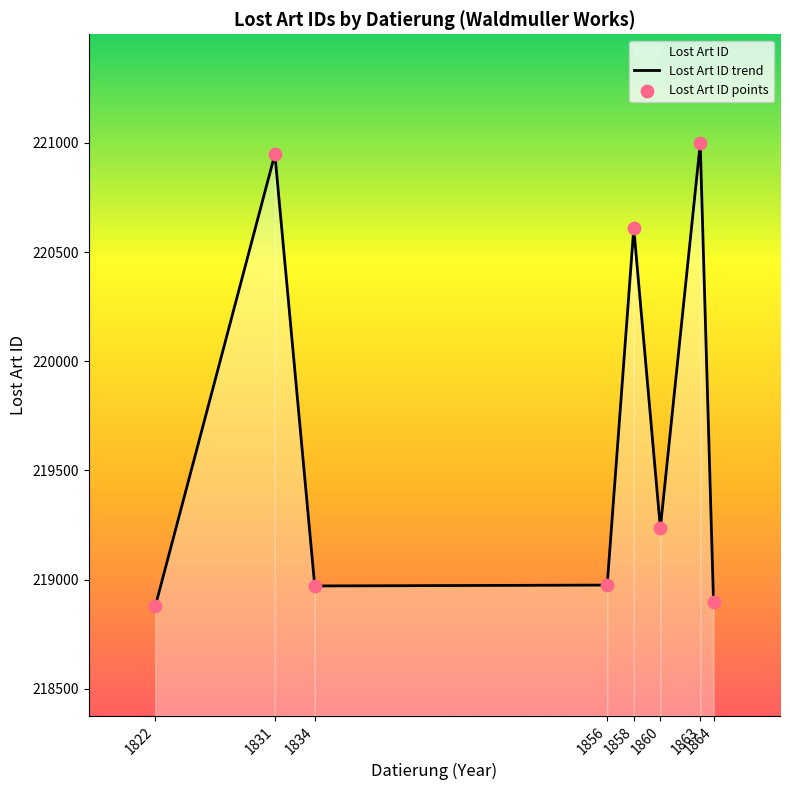

At how many categories does at least one series exceed 220631?

2